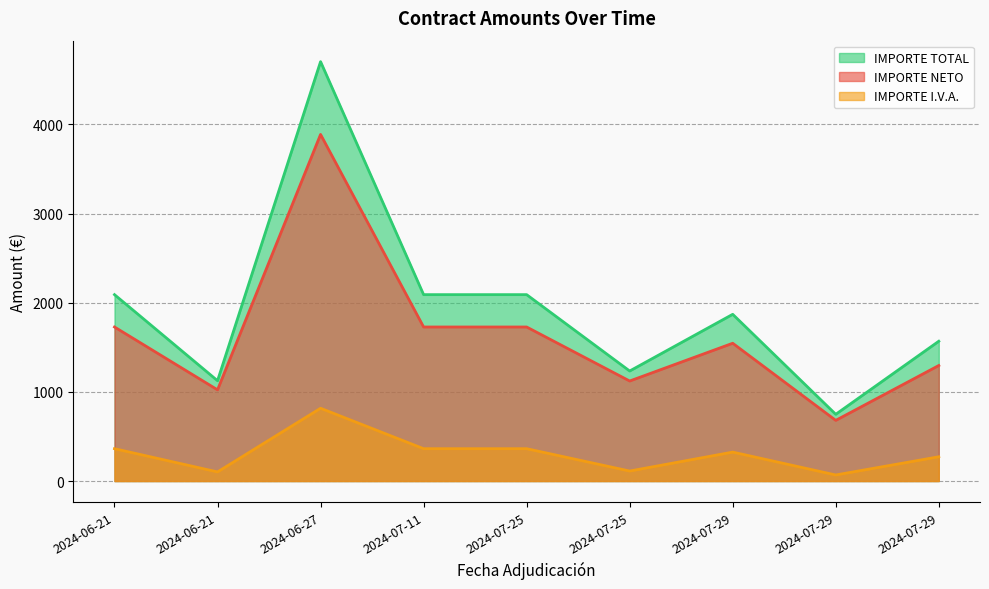

What is the sum of the IMPORTE I.V.A. values at 2024-07-29 and 2024-06-27?

884.5